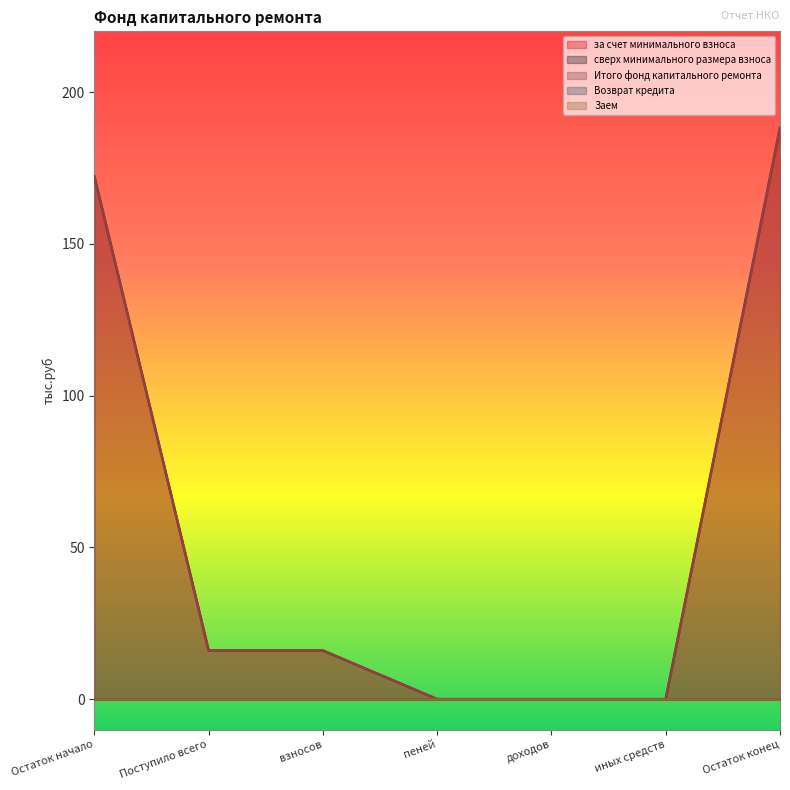

Which series changed the most between Остаток начало and взносов?

за счет минимального взноса